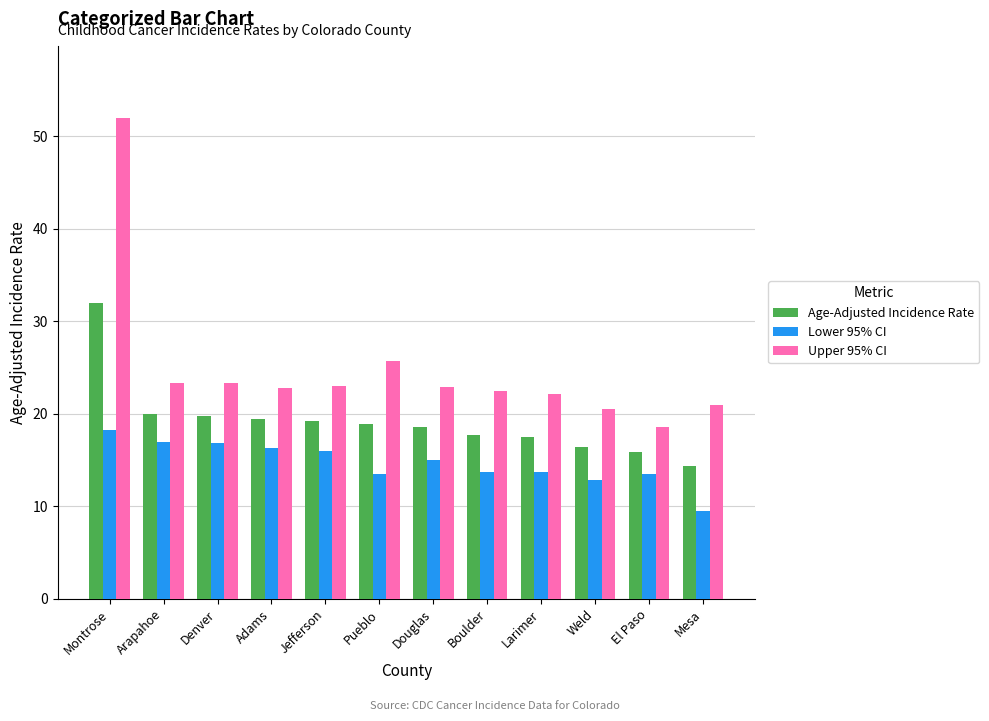

How many bars are there in each group?

3